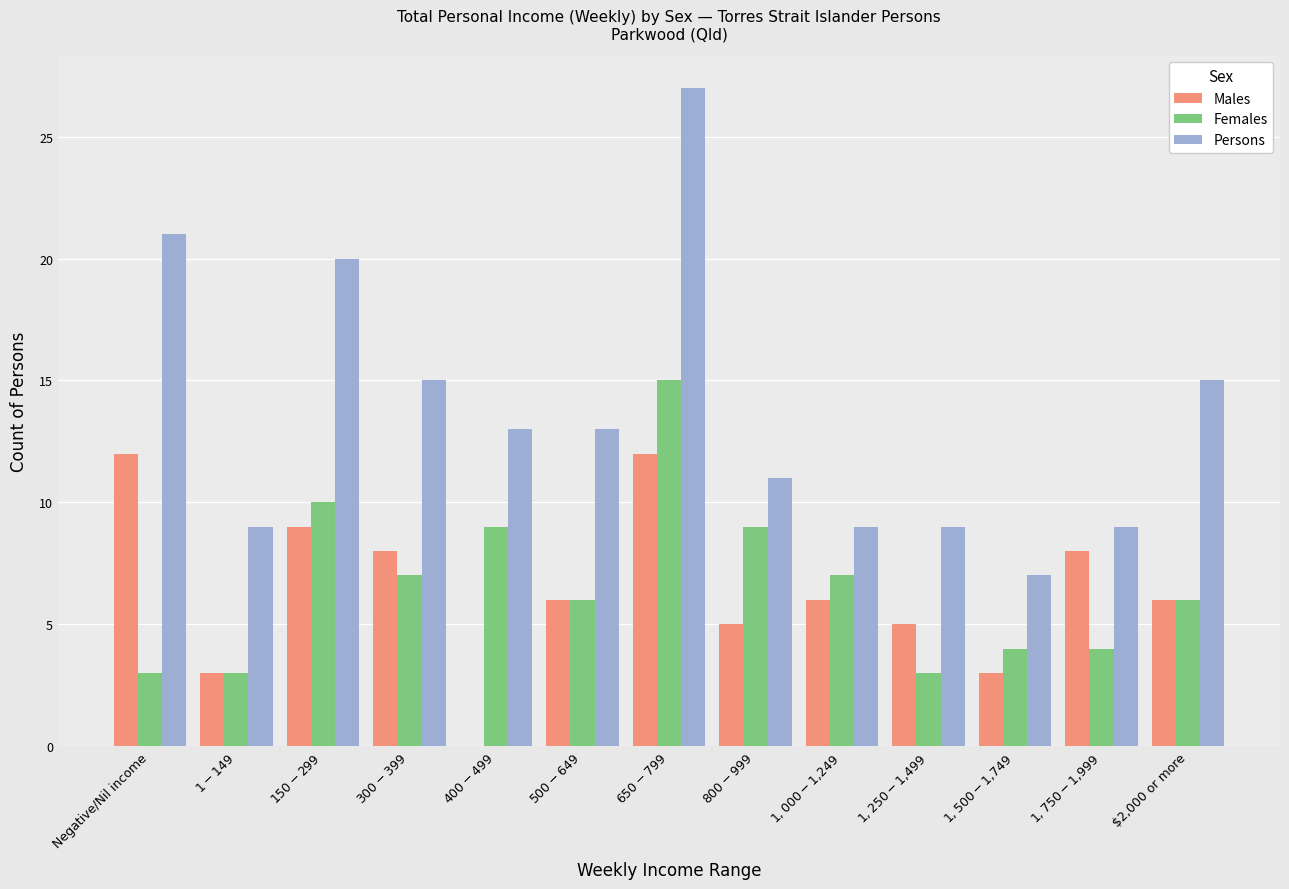

At which label does Males first exceed 6?

Negative/Nil income